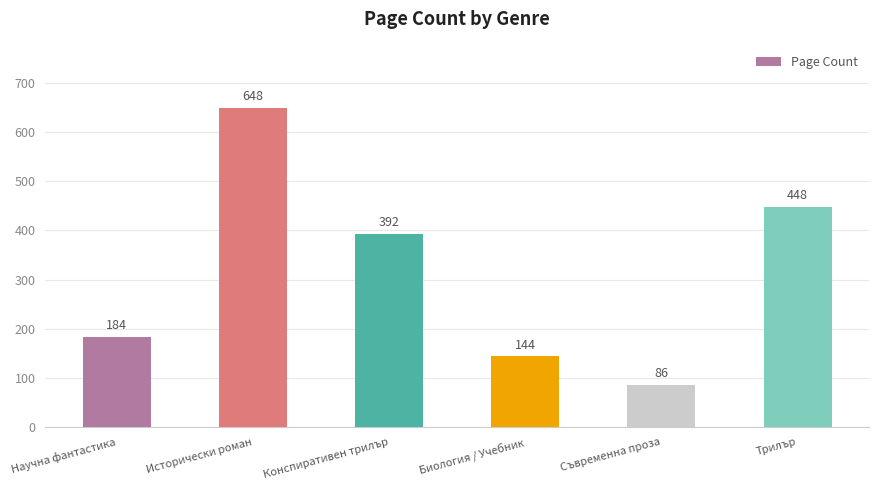

Reading left to right, transcribe all the data shown in this chart.

Научна фантастика=184	Исторически роман=648	Конспиративен трилър=392	Биология / Учебник=144	Съвременна проза=86	Трилър=448